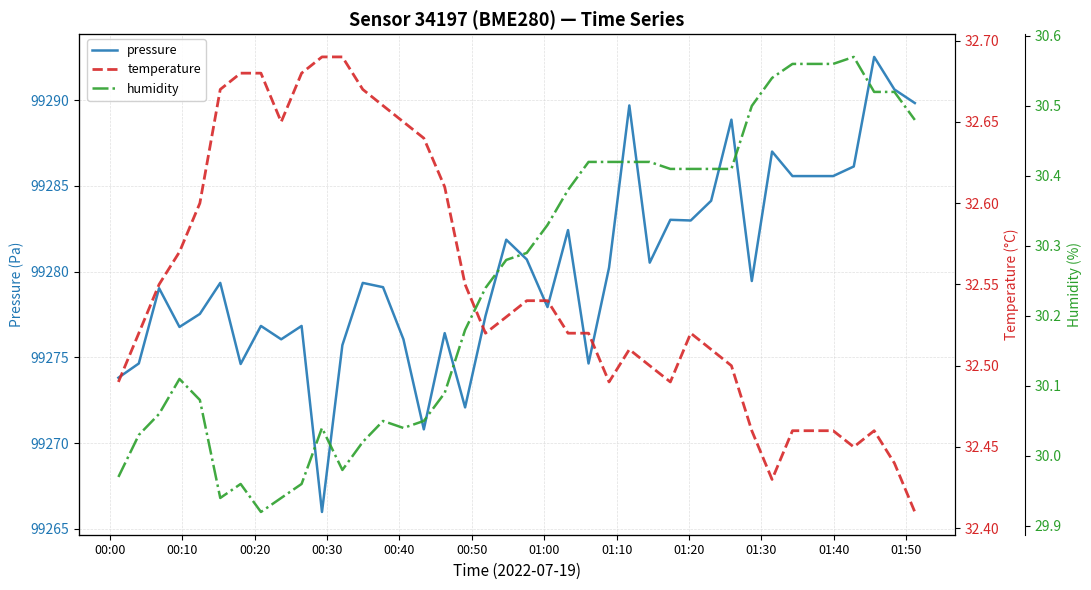

What is the minimum value for pressure?

99266.0